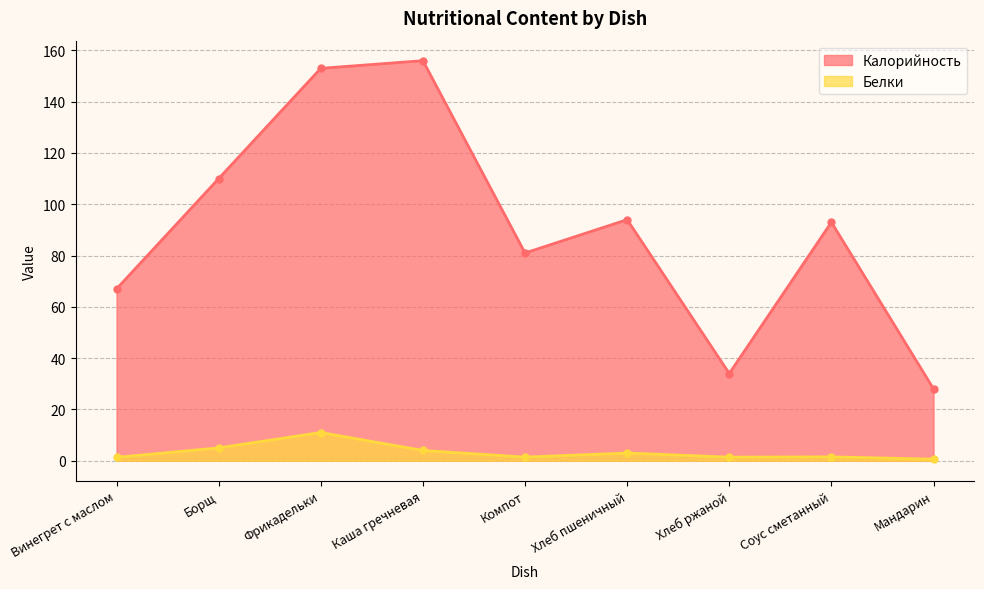

Does the chart have visible grid lines?

Yes